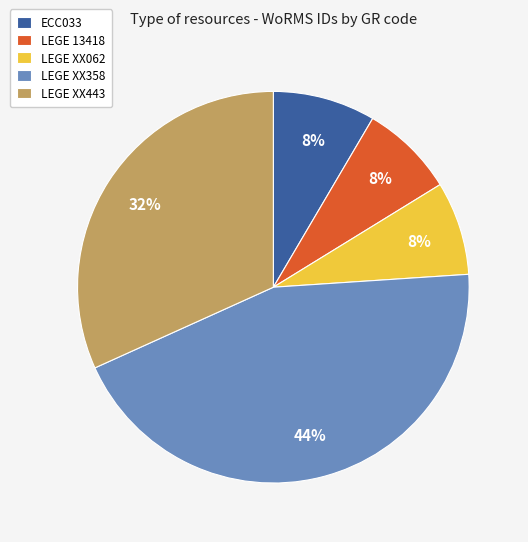

True or false: LEGE XX443 accounts for 23% of the total.

False